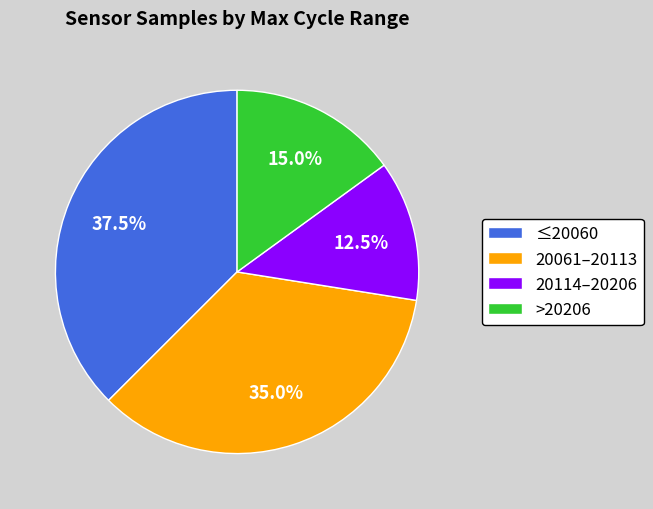

Does 20061–20113 represent more than half of the total?

No